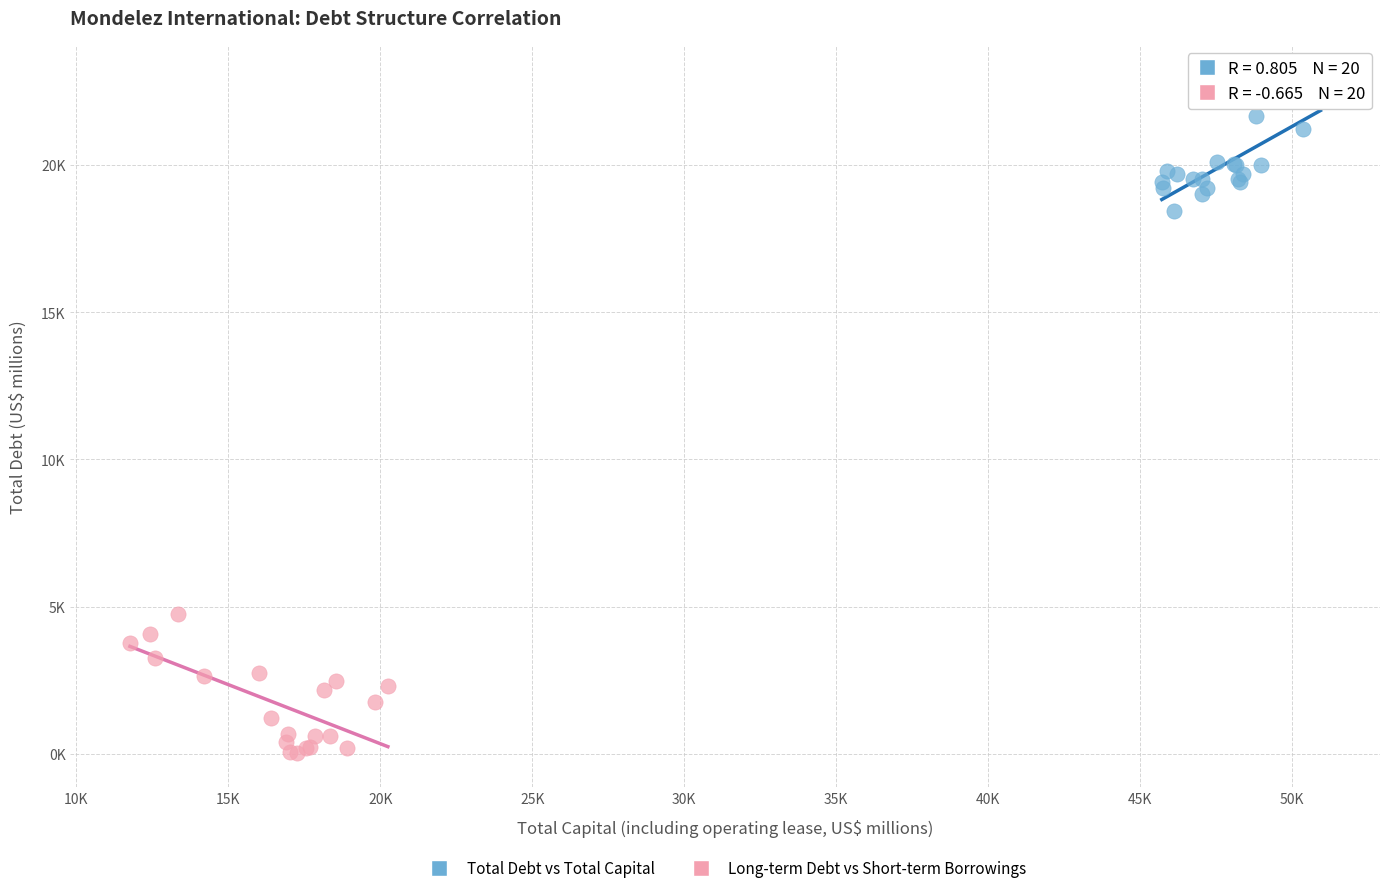

What are all the series names shown in the legend?

Total Debt vs Total Capital, Long-term Debt vs Short-term Borrowings